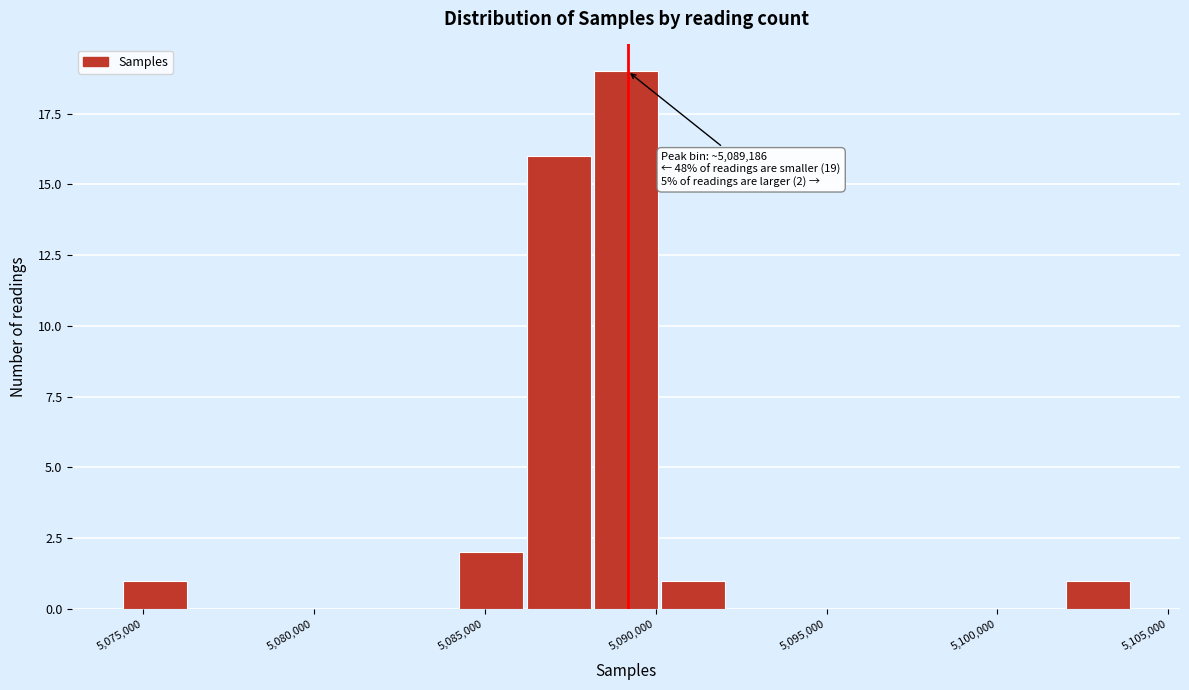

Read against the x-axis, roughly where is the centre of the tallest bar?

5089000